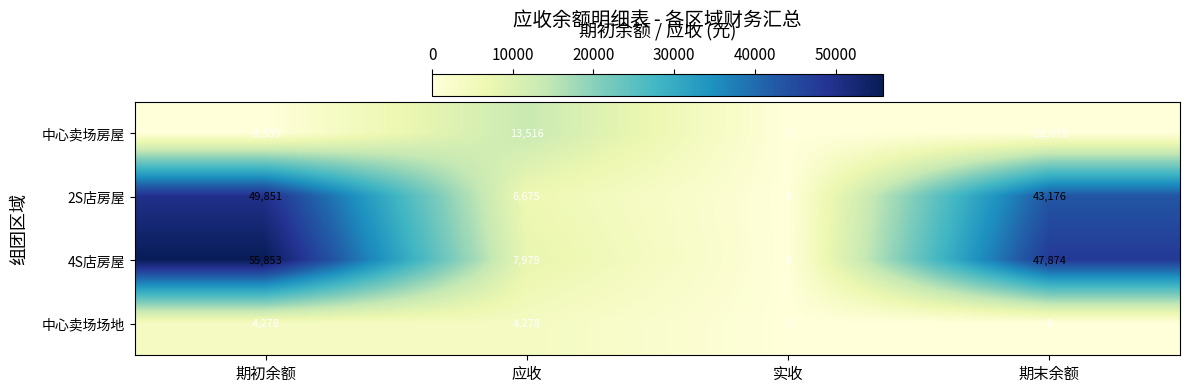

Between 实收 and 期末余额, which series saw the biggest shift?

4S店房屋